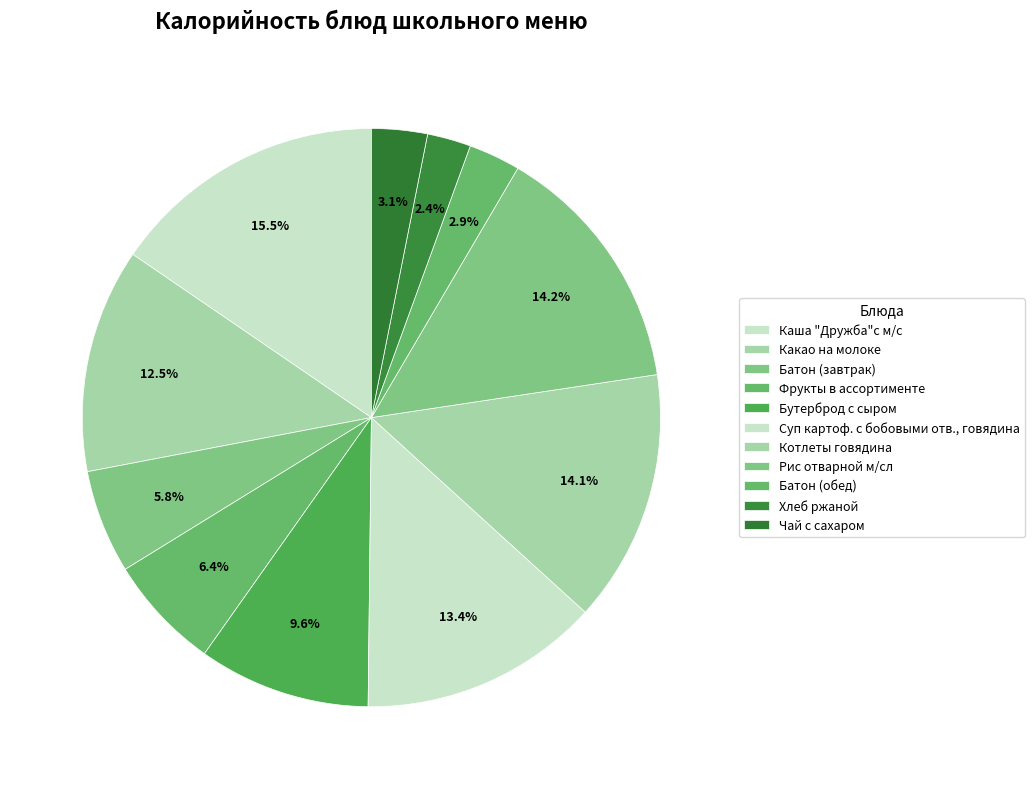

Count the number of slices in the pie.

11